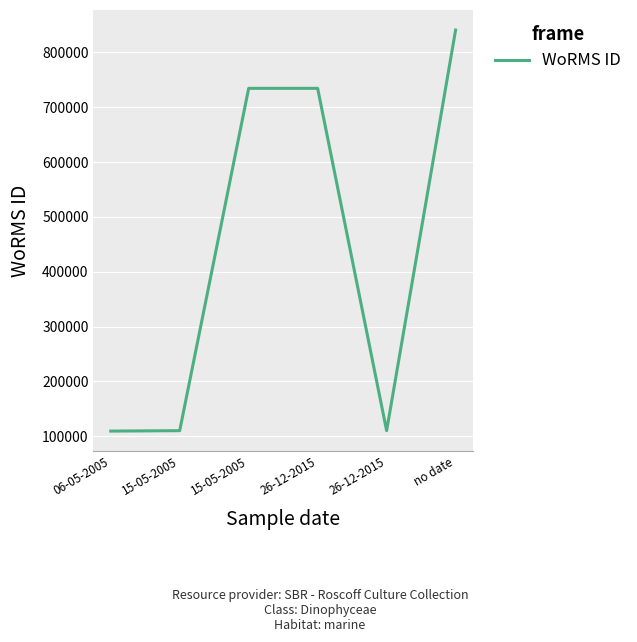

Does the chart have visible grid lines?

Yes